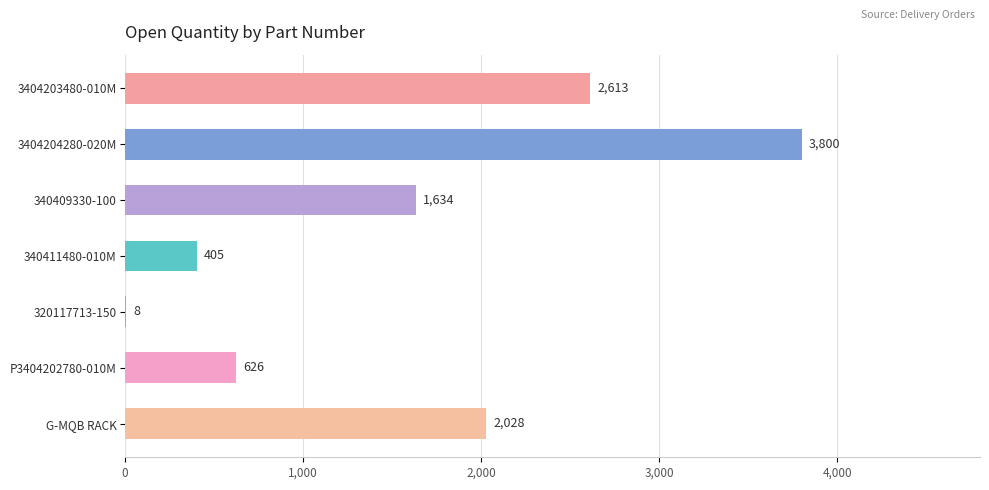

Reading top to bottom, what are all the values shown in this chart?

3404203480-010M=2613	3404204280-020M=3800	340409330-100=1634	340411480-010M=405	320117713-150=8	P3404202780-010M=626	G-MQB RACK=2028